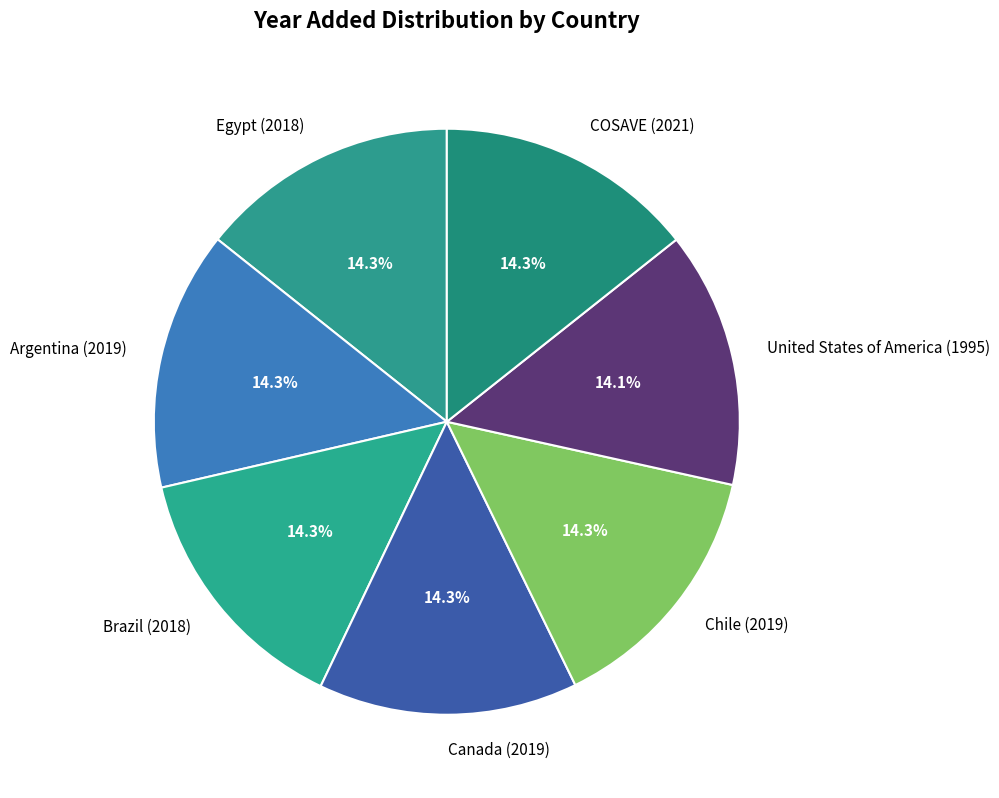

Does any single category account for the majority?

No